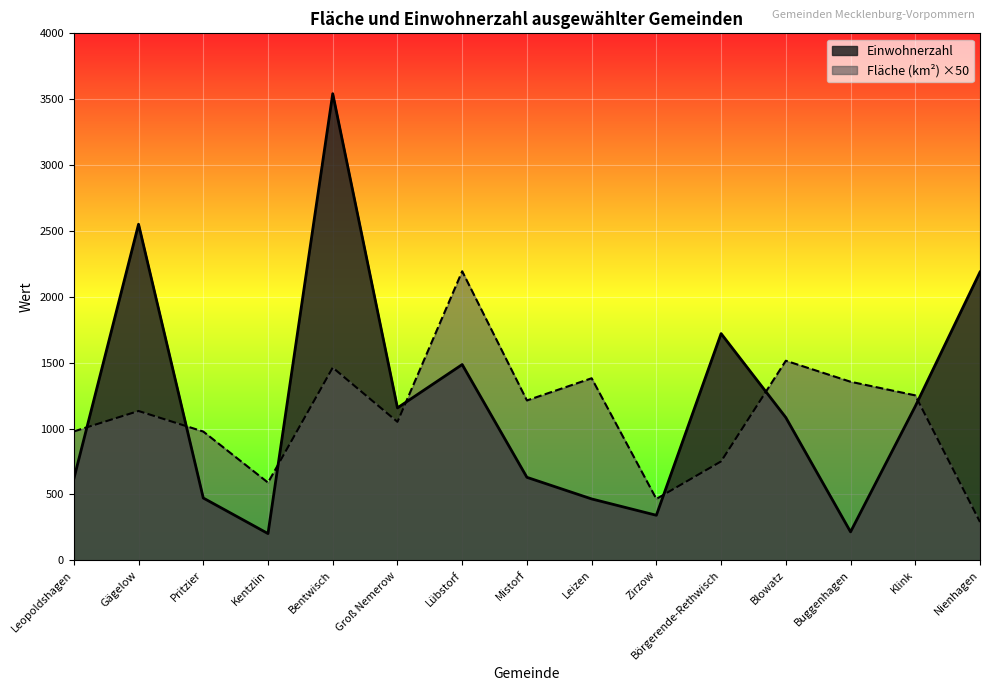

What is the label of the 12th point from the left?

Blowatz